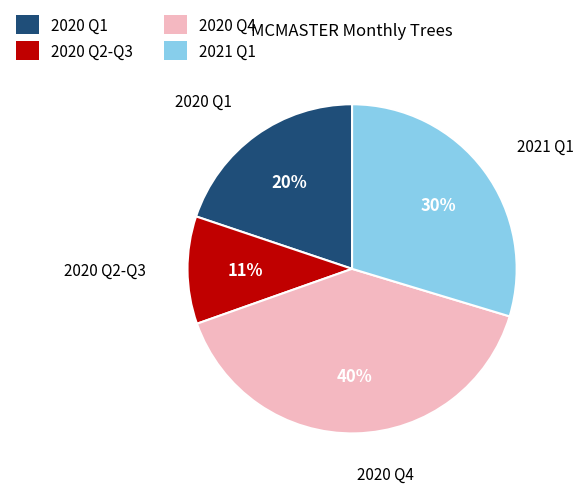

Is there a majority slice in this chart?

No